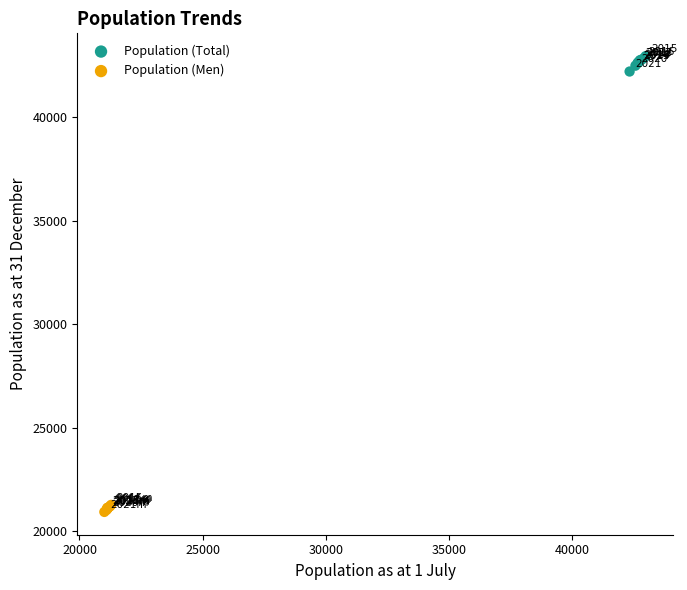

Which series has the largest Y range (max minus min)?

Population (Total)